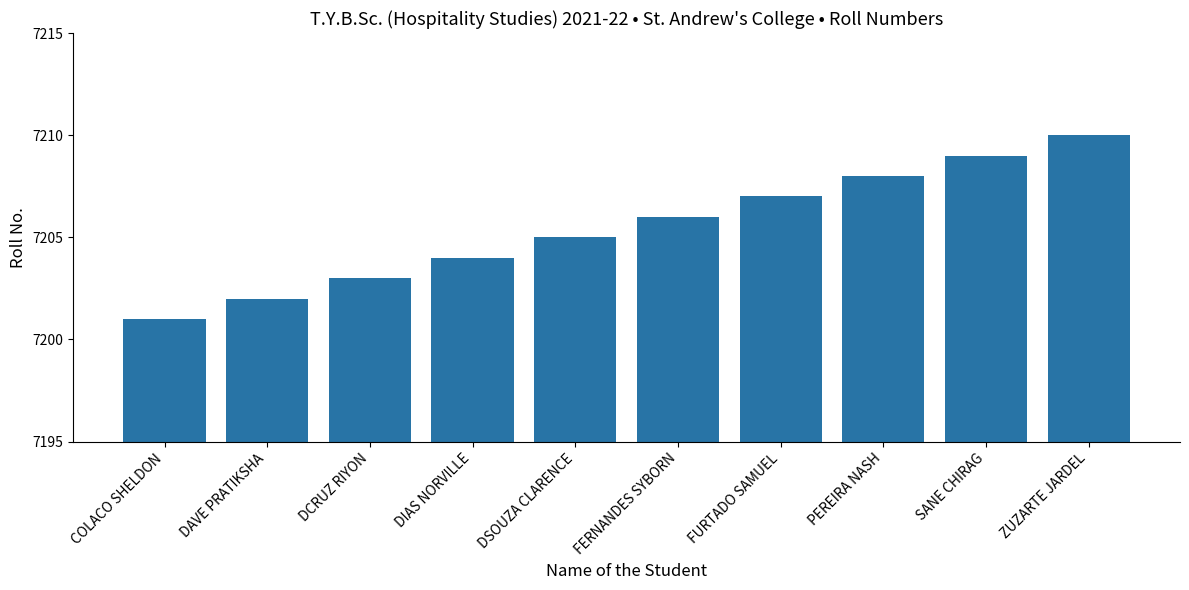

Reading left to right, transcribe all the data shown in this chart.

7201	7202	7203	7204	7205	7206	7207	7208	7209	7210